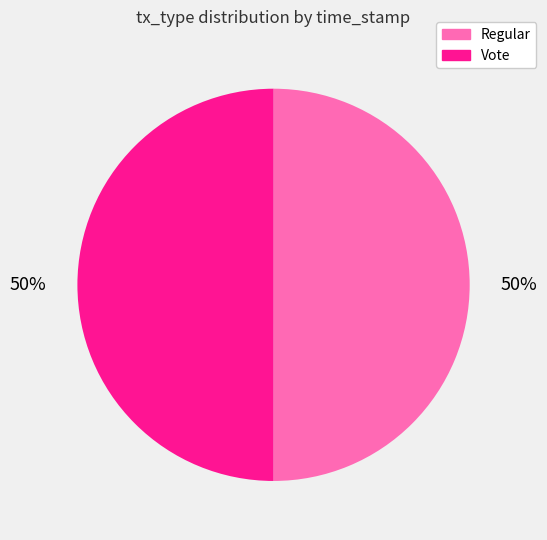

Is the sum of Regular and Vote greater than half?

Yes